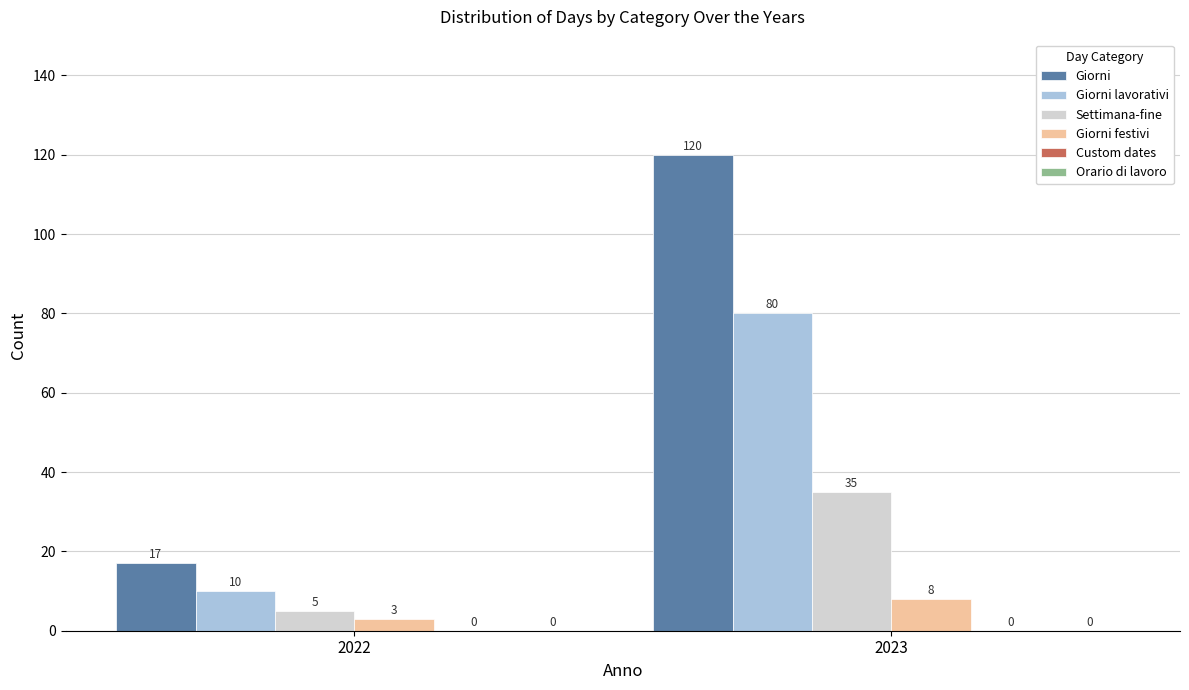

The value of Giorni at 2023 is 120. True or false?

True